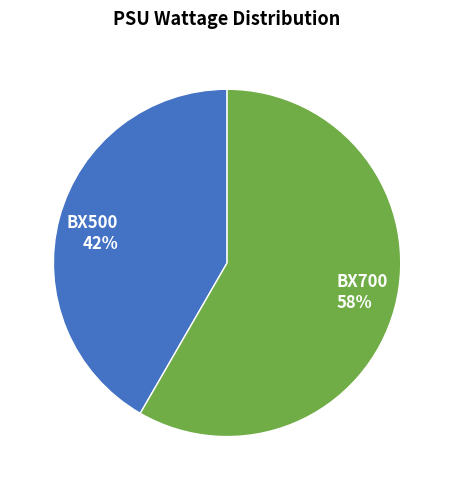

To the nearest percent, what is the average slice percentage?

50%